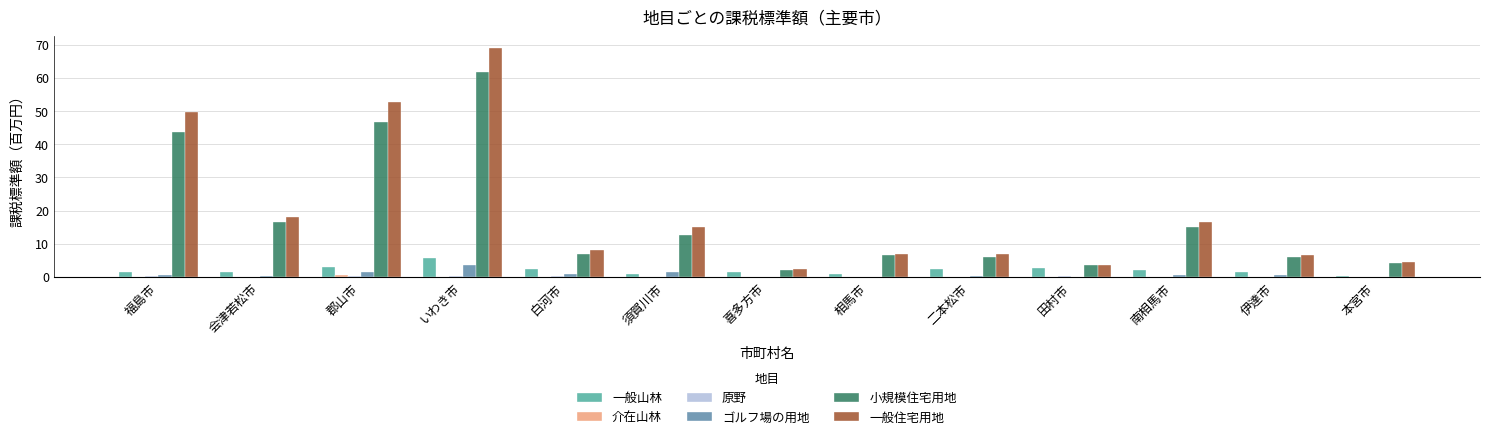

The 一般住宅用地 series shows 18.0 at 会津若松市. True or false?

True